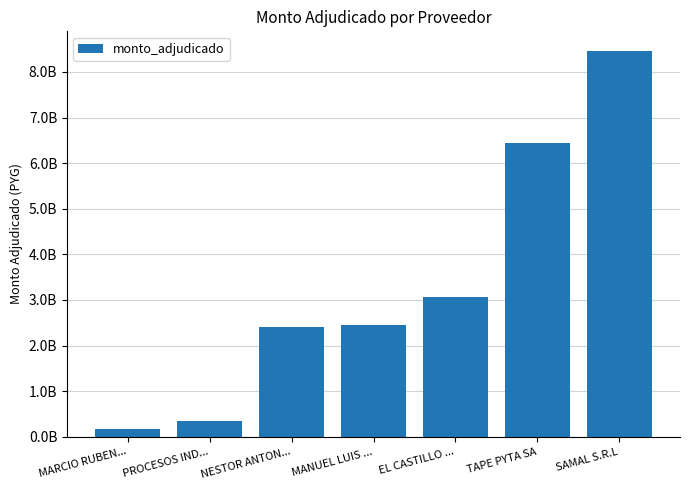

Which label corresponds to the largest value in the chart?

SAMAL S.R.L